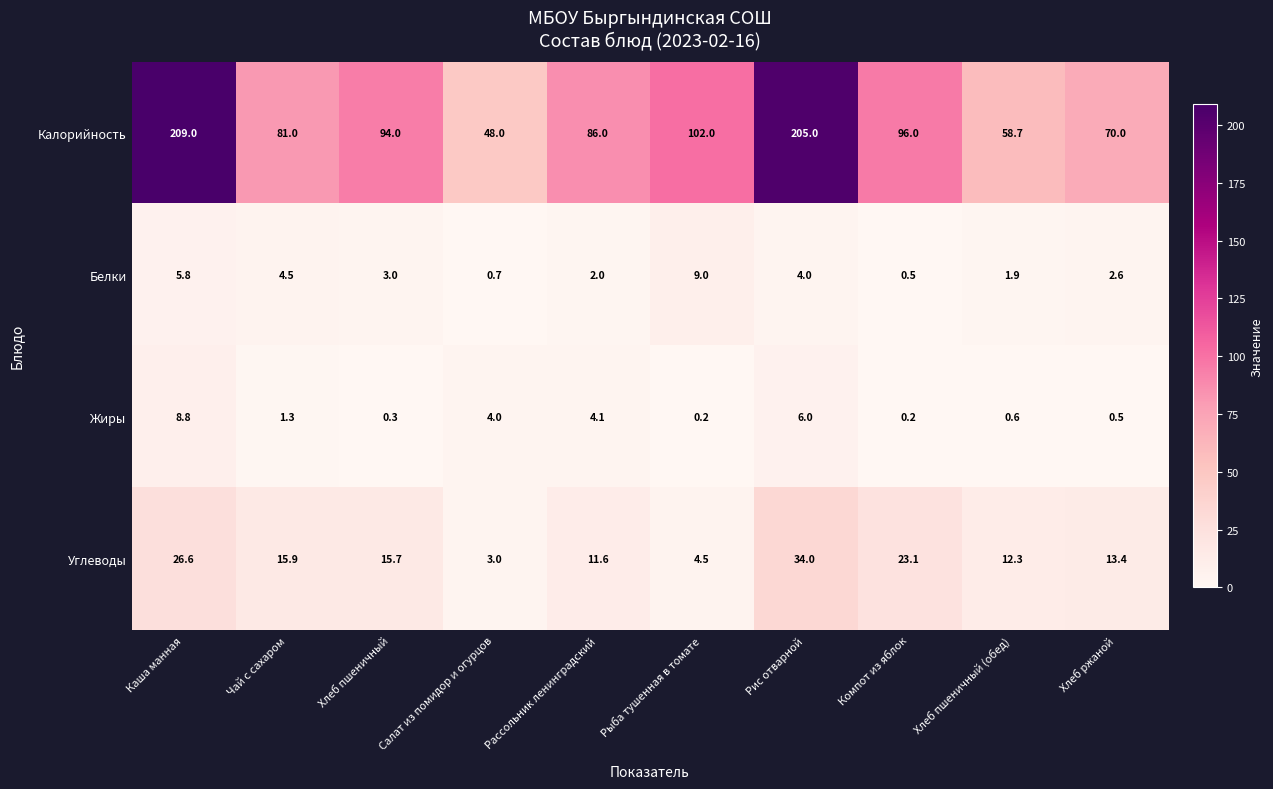

At which label does Белки reach its minimum?

Компот из яблок